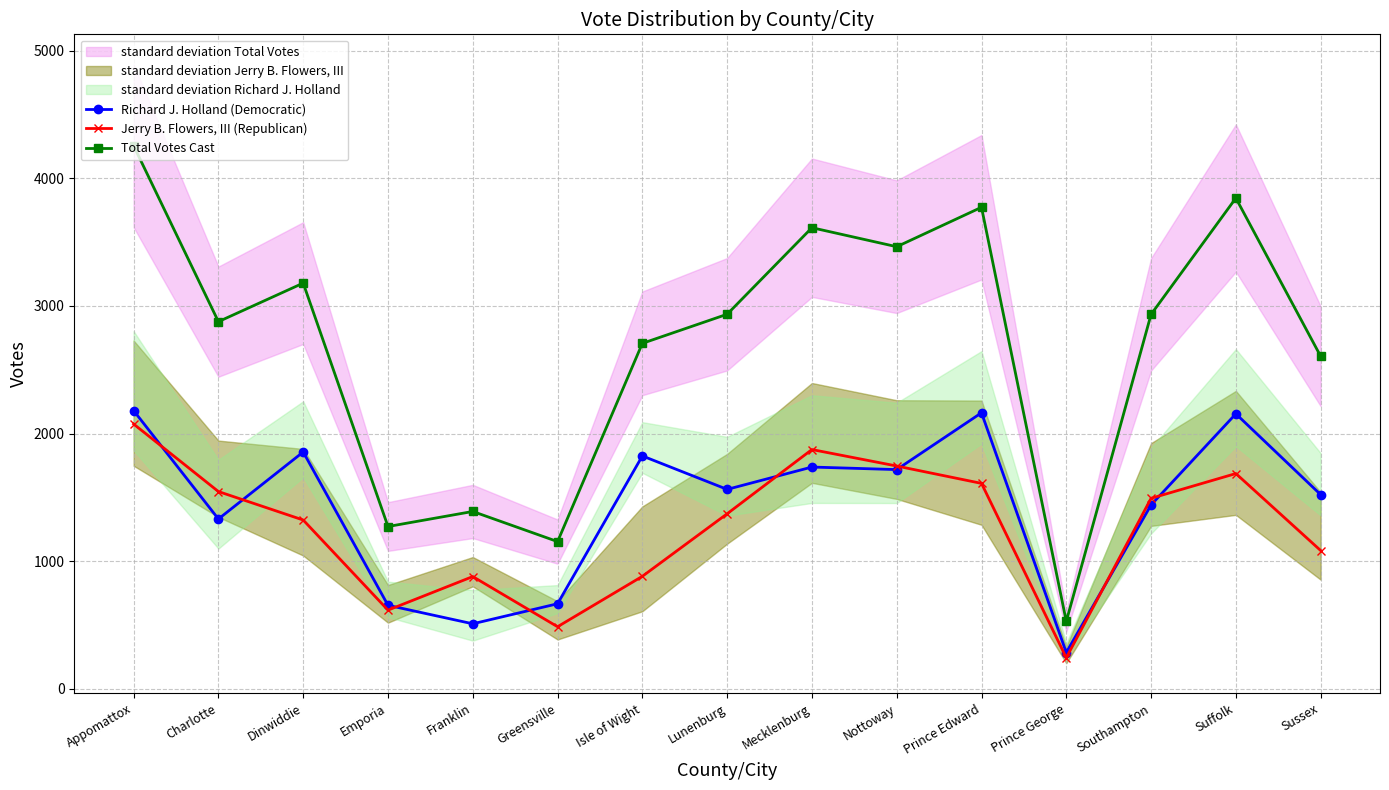

Which series changed the most between Charlotte and Dinwiddie?

Richard J. Holland (Democratic)